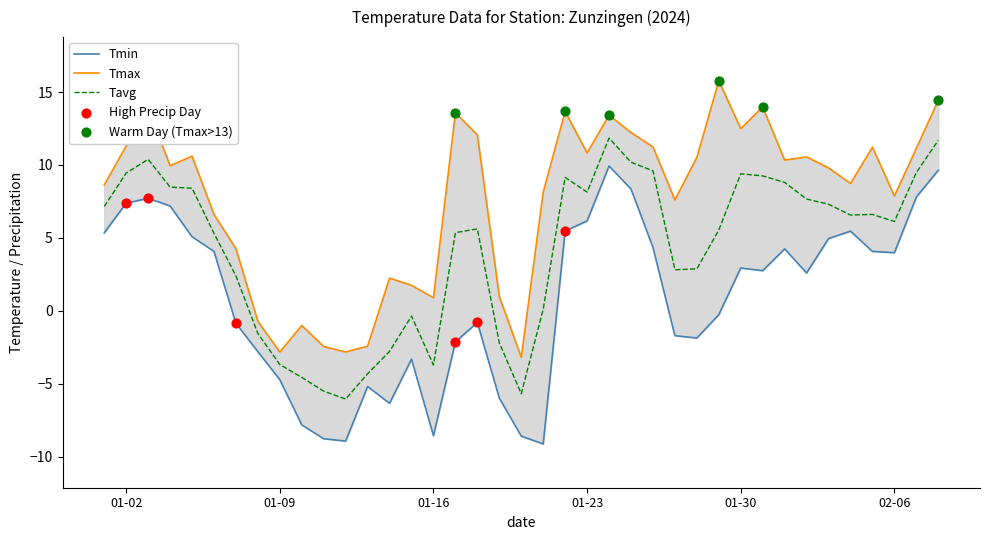

Which series reaches the minimum Y coordinate?

Tmin